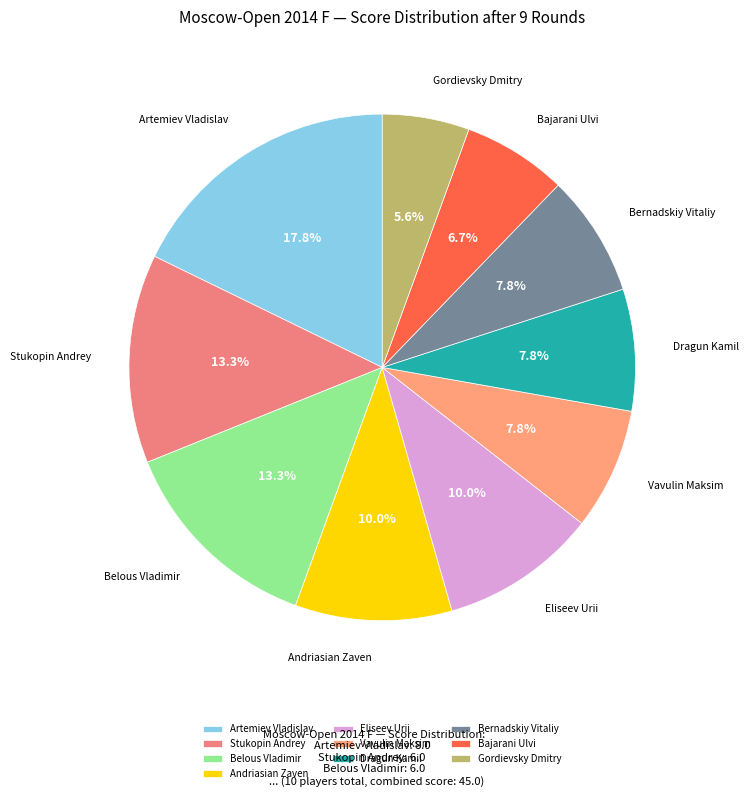

Which has a higher value, Vavulin Maksim or Belous Vladimir?

Belous Vladimir